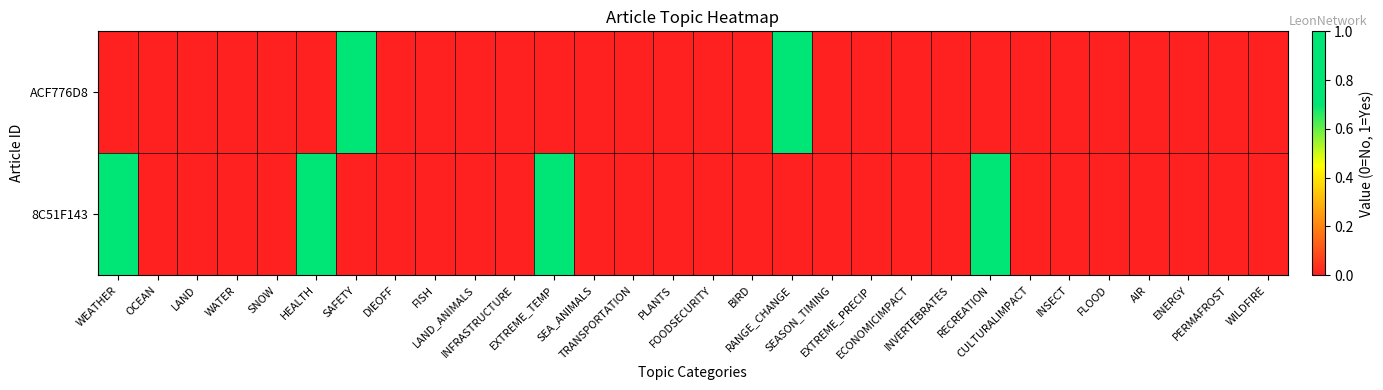

Reading left to right, extract all data points from this chart.

ACF776D8: WEATHER=0	OCEAN=0	LAND=0	WATER=0	SNOW=0	HEALTH=0	SAFETY=1	DIEOFF=0	FISH=0	LAND_ANIMALS=0	INFRASTRUCTURE=0	EXTREME_TEMP=0	SEA_ANIMALS=0	TRANSPORTATION=0	PLANTS=0	FOODSECURITY=0	BIRD=0	RANGE_CHANGE=1	SEASON_TIMING=0	EXTREME_PRECIP=0	ECONOMICIMPACT=0	INVERTEBRATES=0	RECREATION=0	CULTURALIMPACT=0	INSECT=0	FLOOD=0	AIR=0	ENERGY=0	PERMAFROST=0	WILDFIRE=0
8C51F143: WEATHER=1	OCEAN=0	LAND=0	WATER=0	SNOW=0	HEALTH=1	SAFETY=0	DIEOFF=0	FISH=0	LAND_ANIMALS=0	INFRASTRUCTURE=0	EXTREME_TEMP=1	SEA_ANIMALS=0	TRANSPORTATION=0	PLANTS=0	FOODSECURITY=0	BIRD=0	RANGE_CHANGE=0	SEASON_TIMING=0	EXTREME_PRECIP=0	ECONOMICIMPACT=0	INVERTEBRATES=0	RECREATION=1	CULTURALIMPACT=0	INSECT=0	FLOOD=0	AIR=0	ENERGY=0	PERMAFROST=0	WILDFIRE=0